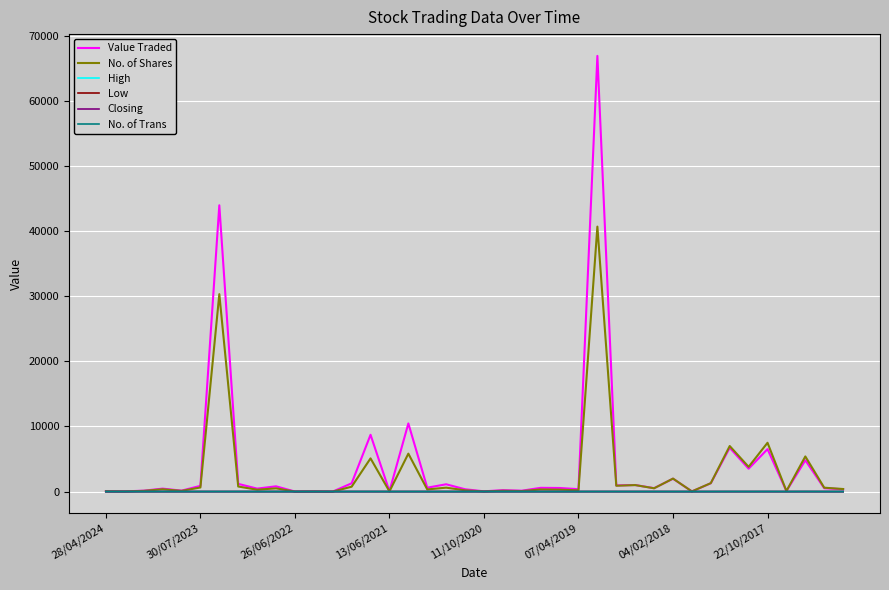

What is the average value of the No. of Trans series?

3.1